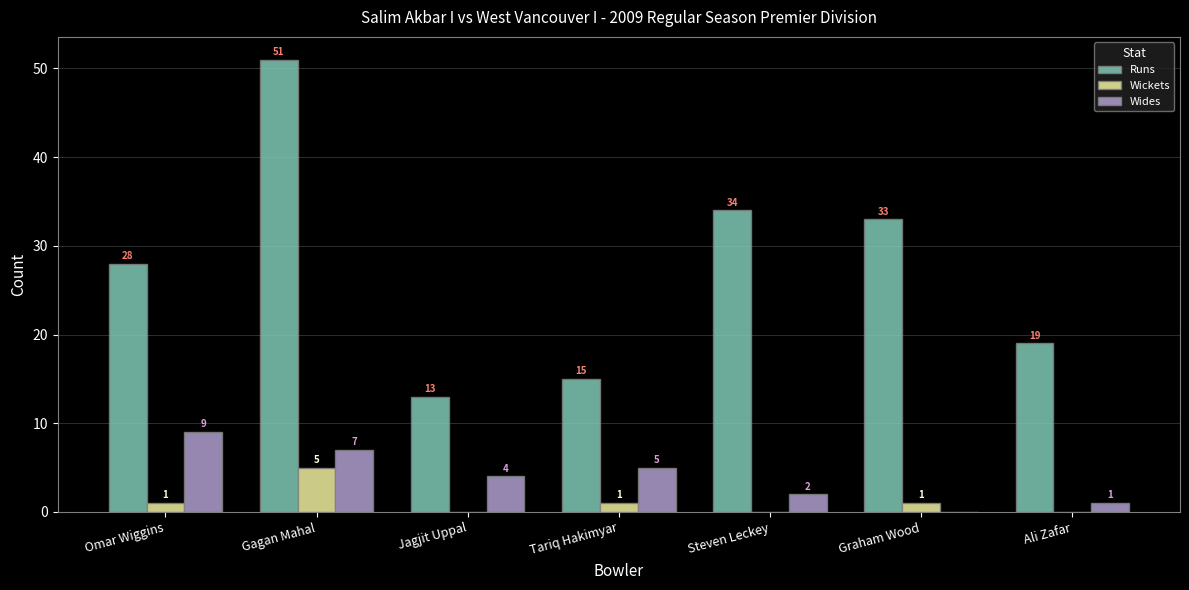

Reading right to left, what are all the values shown in this chart?

Runs: Ali Zafar=19	Graham Wood=33	Steven Leckey=34	Tariq Hakimyar=15	Jagjit Uppal=13	Gagan Mahal=51	Omar Wiggins=28
Wickets: Ali Zafar=0	Graham Wood=1	Steven Leckey=0	Tariq Hakimyar=1	Jagjit Uppal=0	Gagan Mahal=5	Omar Wiggins=1
Wides: Ali Zafar=1	Graham Wood=0	Steven Leckey=2	Tariq Hakimyar=5	Jagjit Uppal=4	Gagan Mahal=7	Omar Wiggins=9